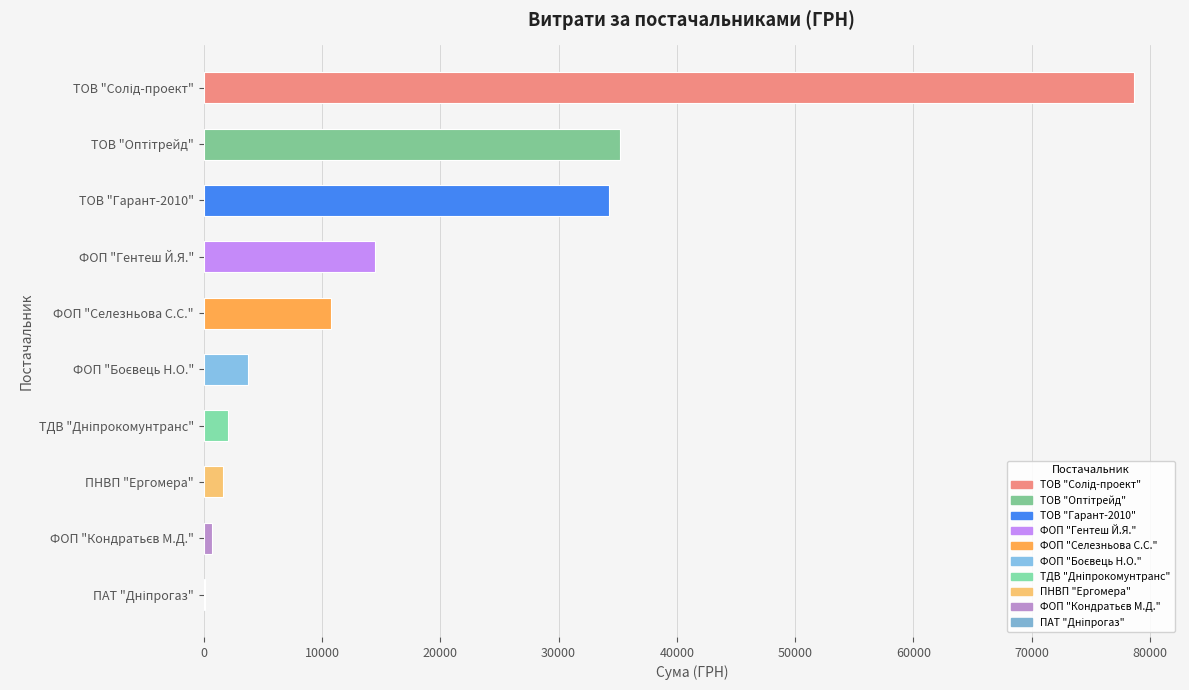

What is the maximum value shown in the chart?

78600